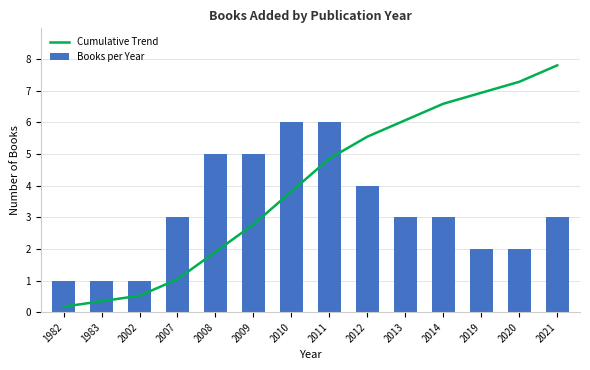

At which label does Cumulative Trend first exceed 4?

2011